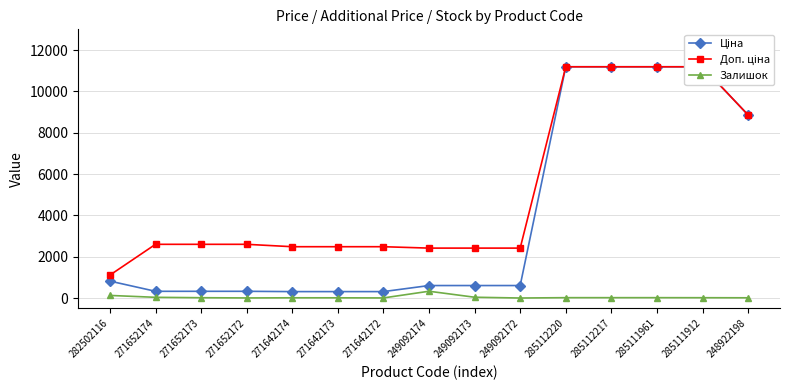

Rank the series at 285112217 from highest to lowest value.

Ціна, Доп. ціна, Залишок